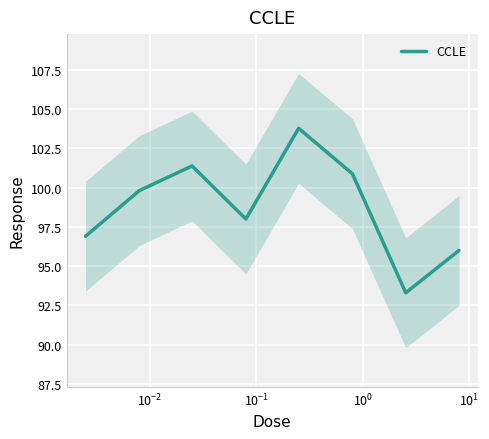

What is the change in value from $\mathdefault{10^{0}}$ to $\mathdefault{10^{1}}$?

-2.9